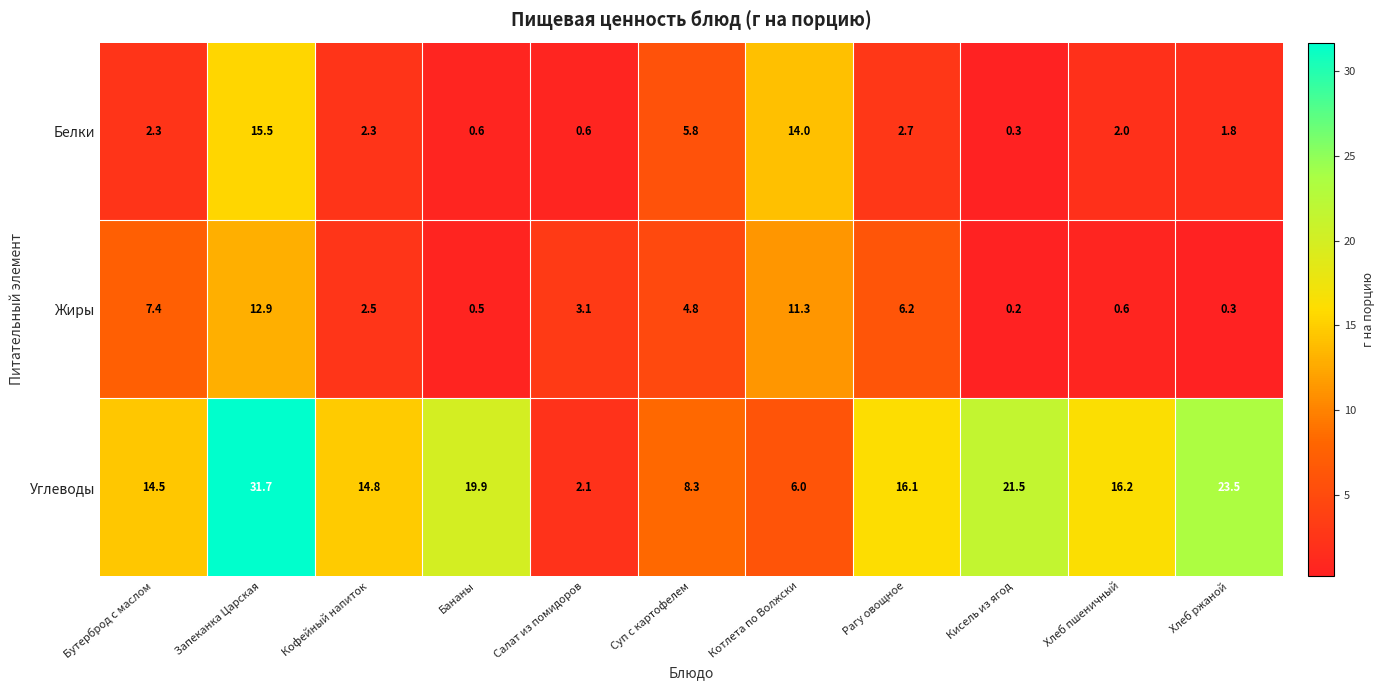

What is the difference between the highest and lowest values at Рагу овощное?

13.4